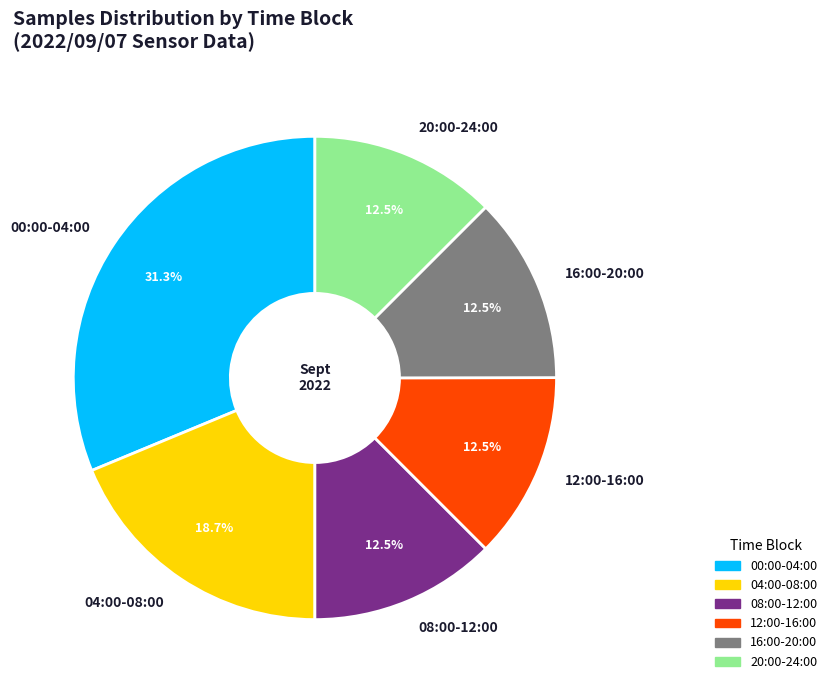

Which has a higher value, 08:00-12:00 or 04:00-08:00?

04:00-08:00